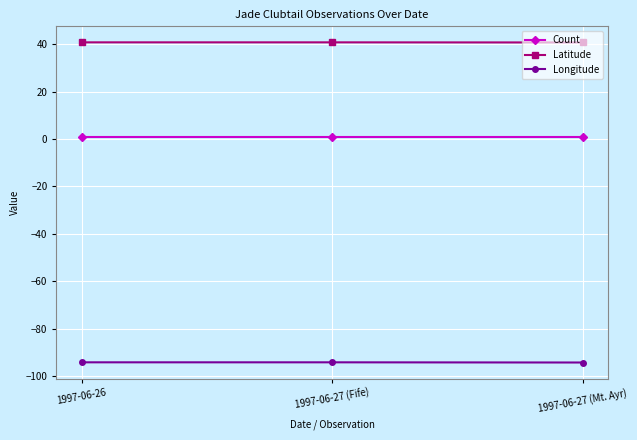

Rank the series at 1997-06-27 (Fife) from lowest to highest value.

Longitude, Count, Latitude